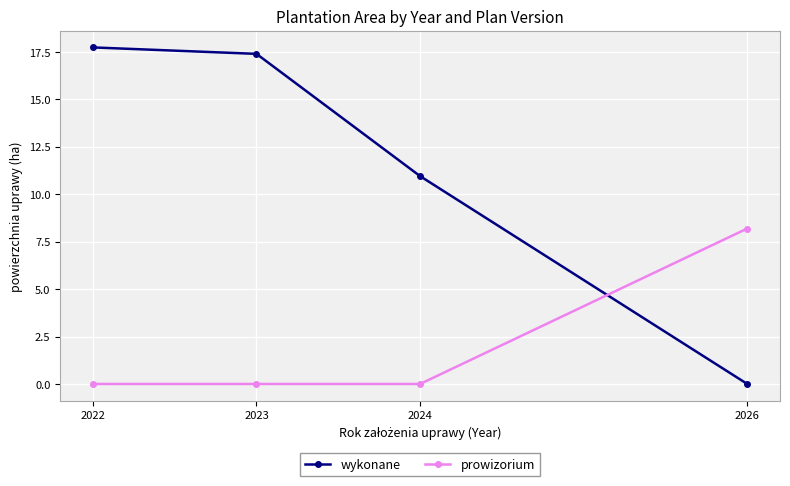

What are all the series names shown in the legend?

wykonane, prowizorium